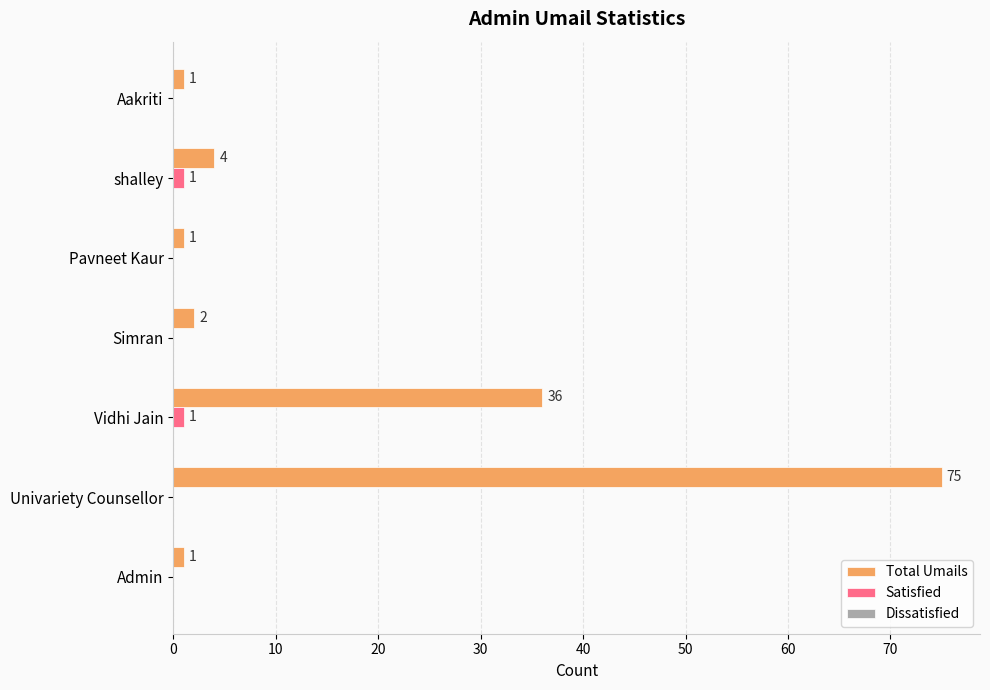

What is the total value across all series at shalley?

5